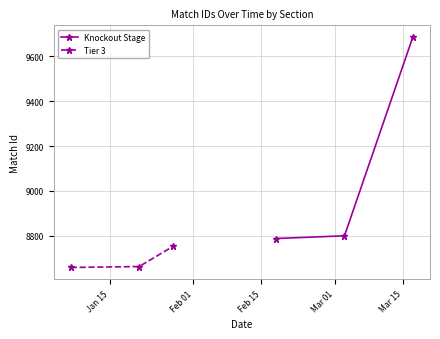

What is the highest value of the Knockout Stage series?

9687